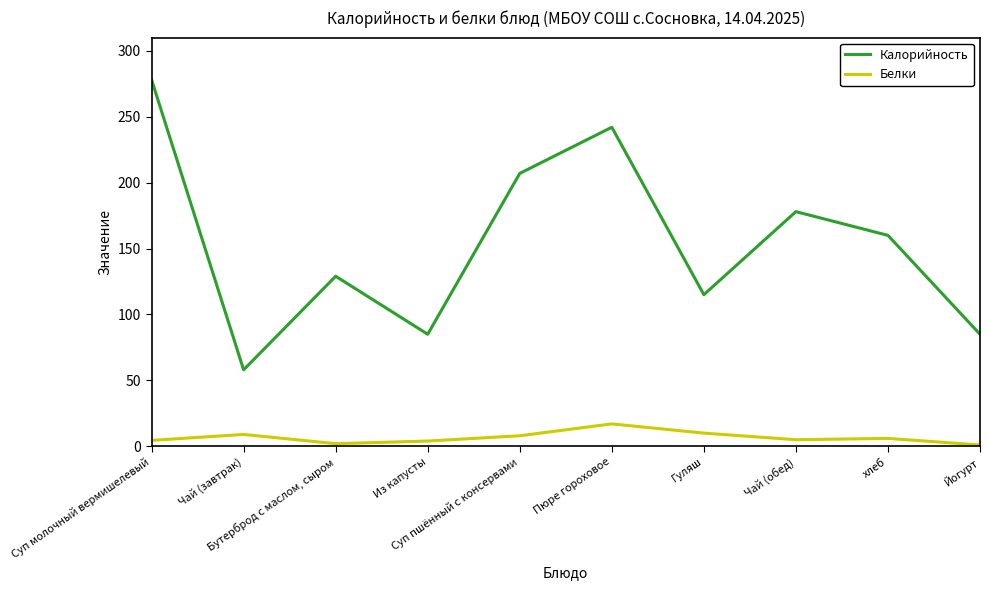

How many series are shown in this chart?

2